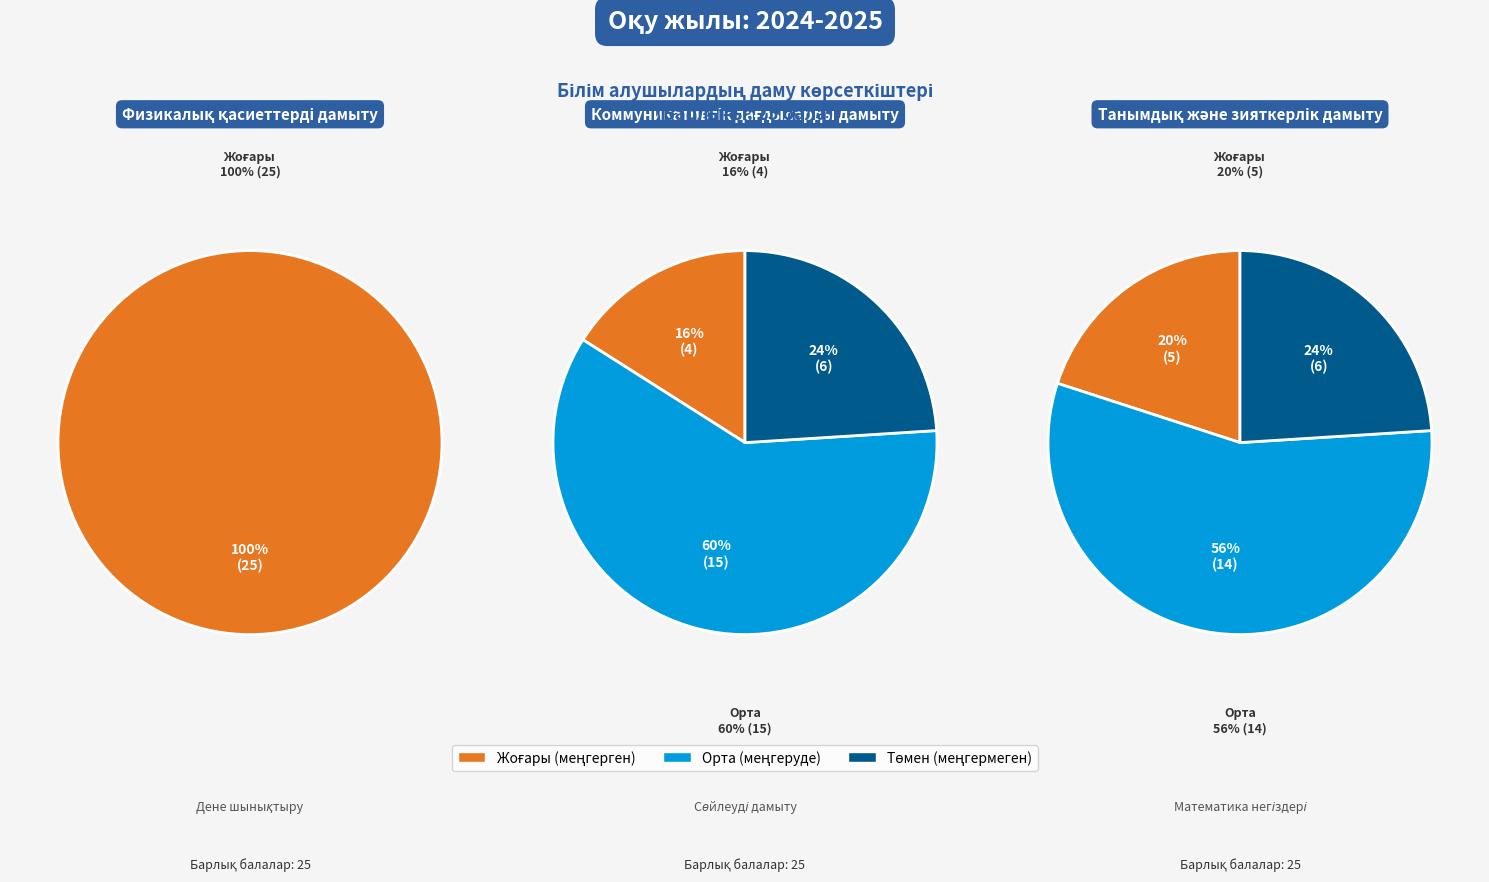

Count the number of slices in the pie.

3